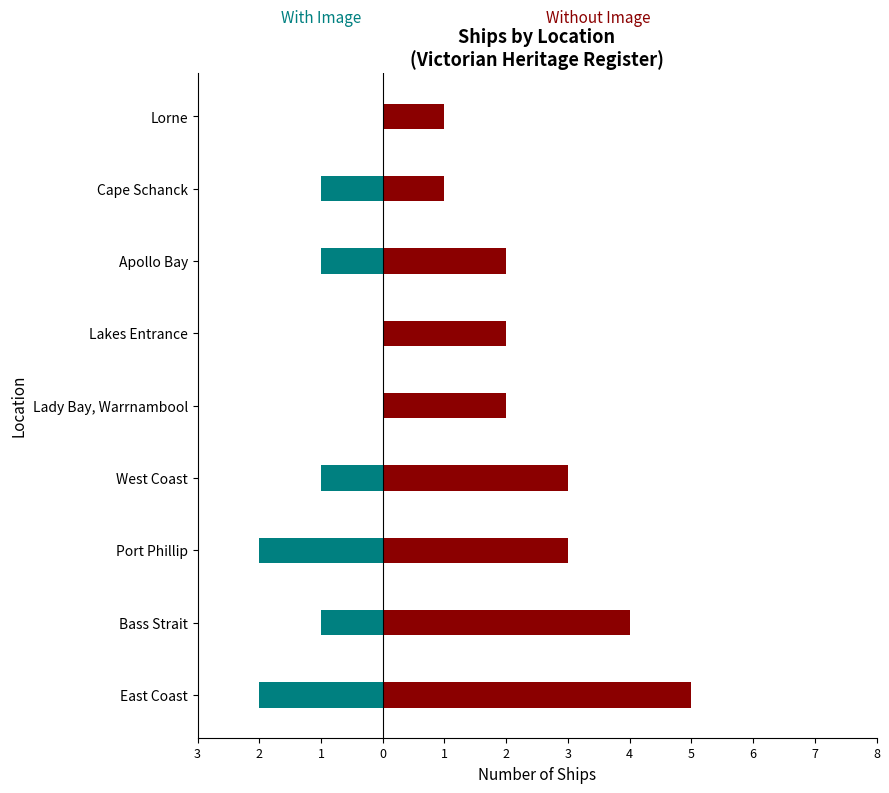

Between Lakes Entrance and Cape Schanck, which series saw the biggest shift?

With Image